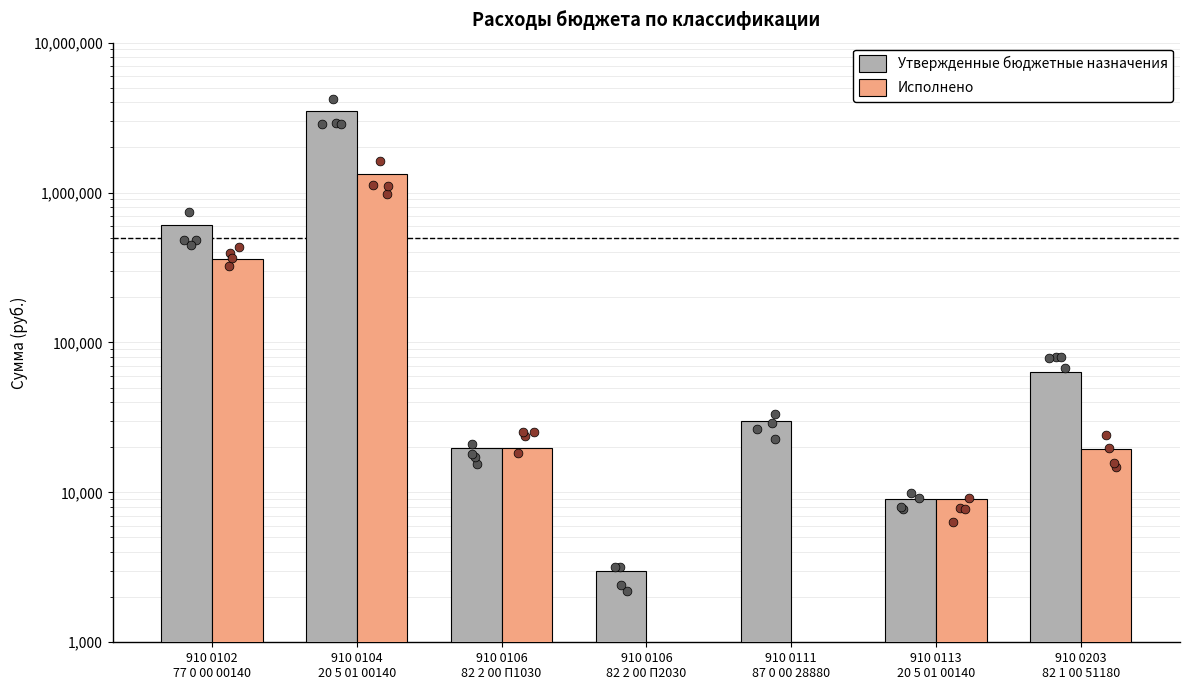

Which series has the largest total across all categories?

Утвержденные бюджетные назначения